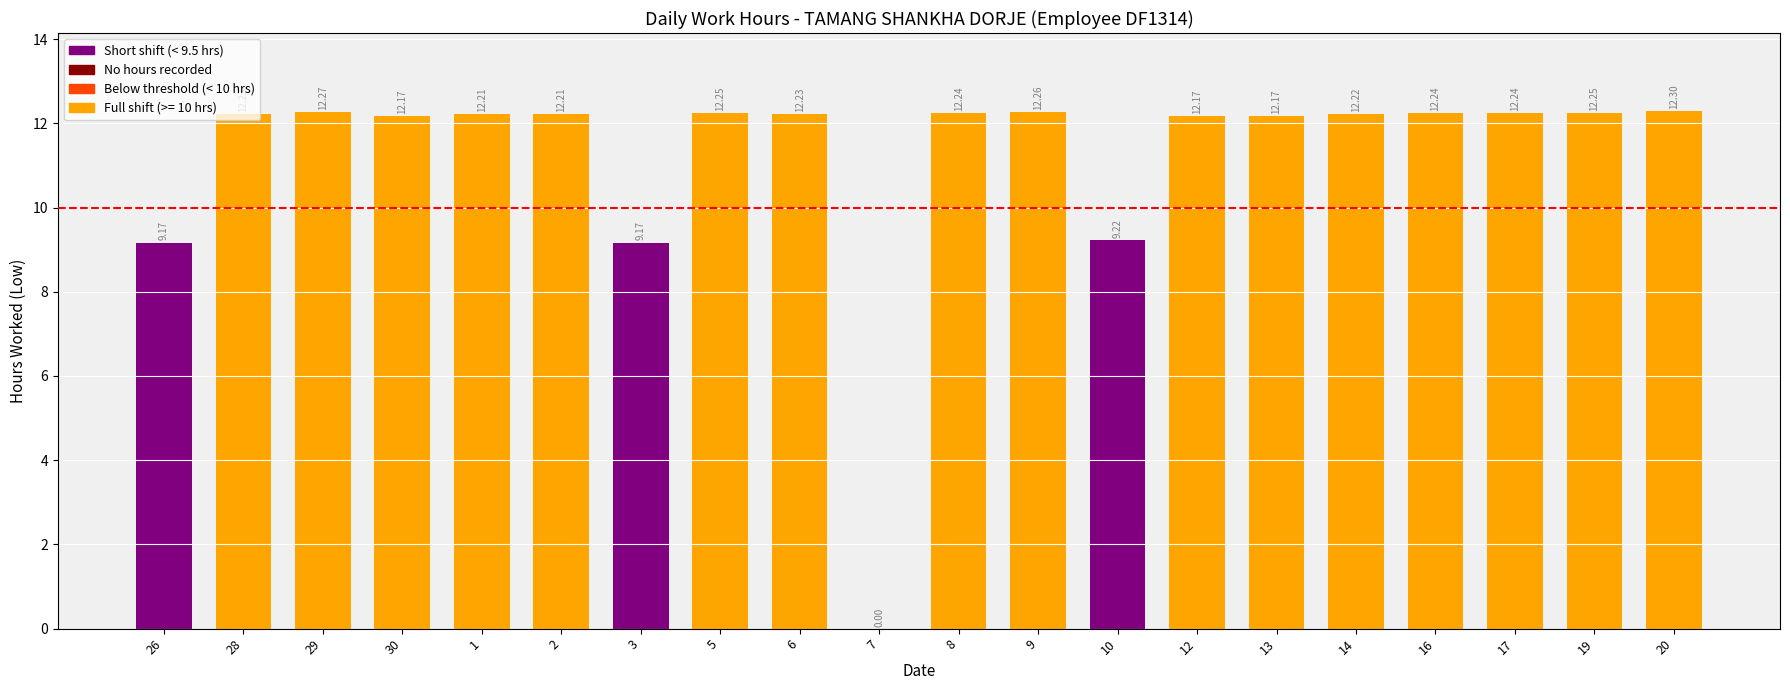

Is it true that the value at 19 is 3.1?

False